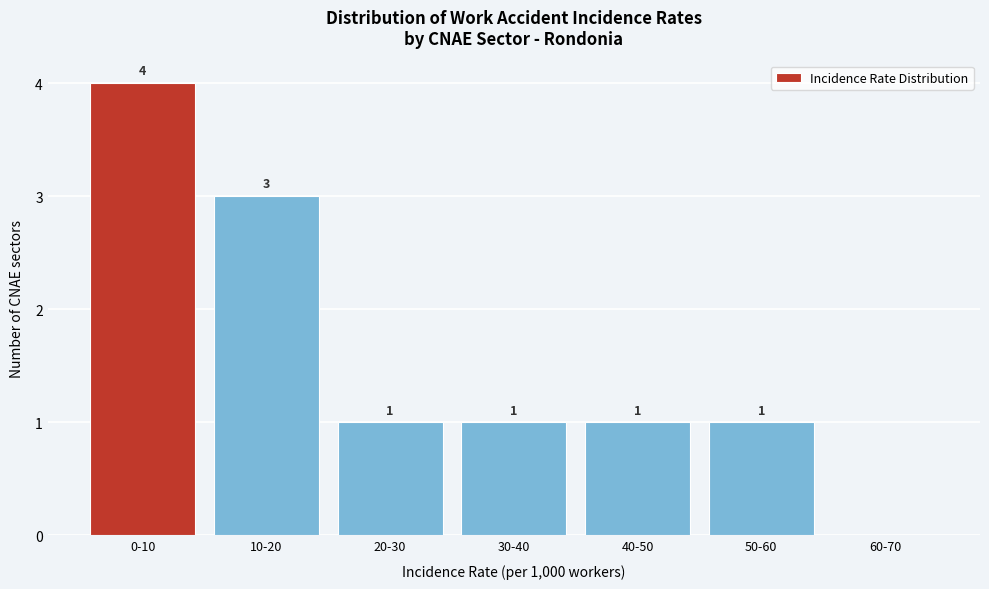

Reading left to right, extract all data points from this chart.

0‑10=4	10‑20=3	20‑30=1	30‑40=1	40‑50=1	50‑60=1	60‑70=0